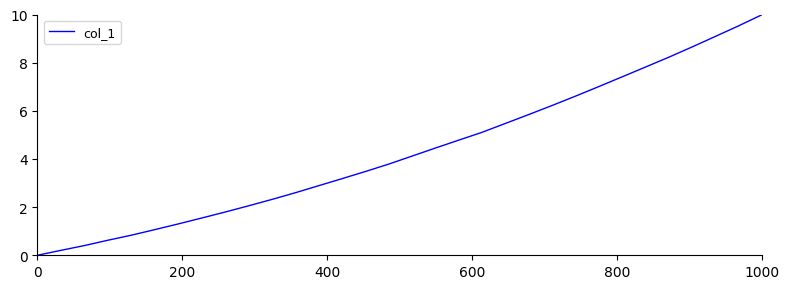

What is the greatest value displayed?

10.0